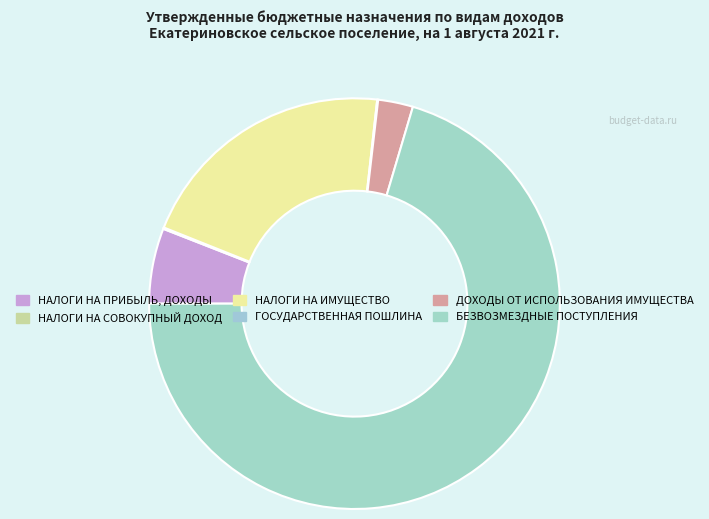

The НАЛОГИ НА СОВОКУПНЫЙ ДОХОД slice represents 0% of the pie. True or false?

True